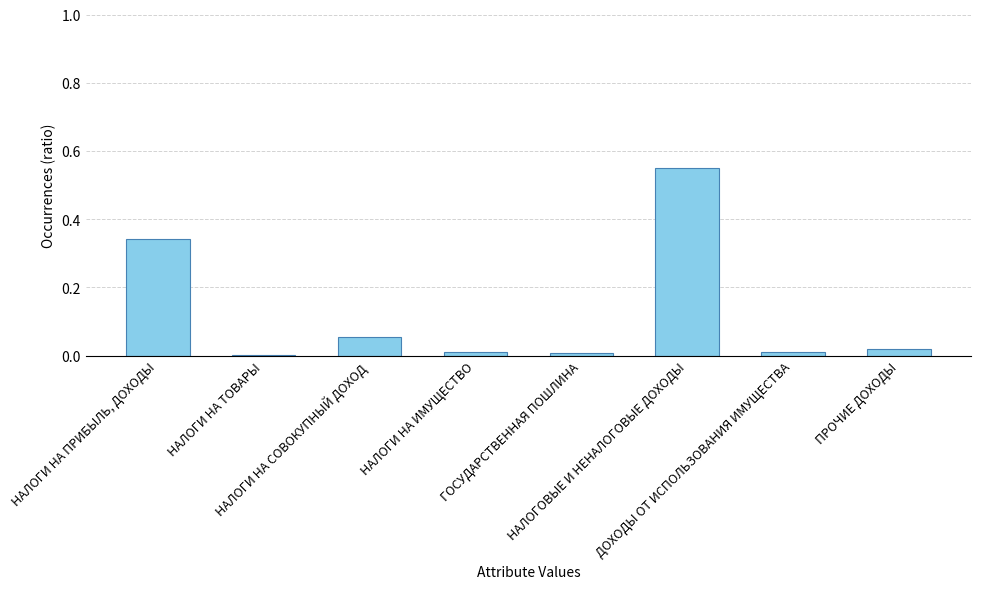

At which category does the chart reach its minimum across all series?

НАЛОГИ НА ТОВАРЫ